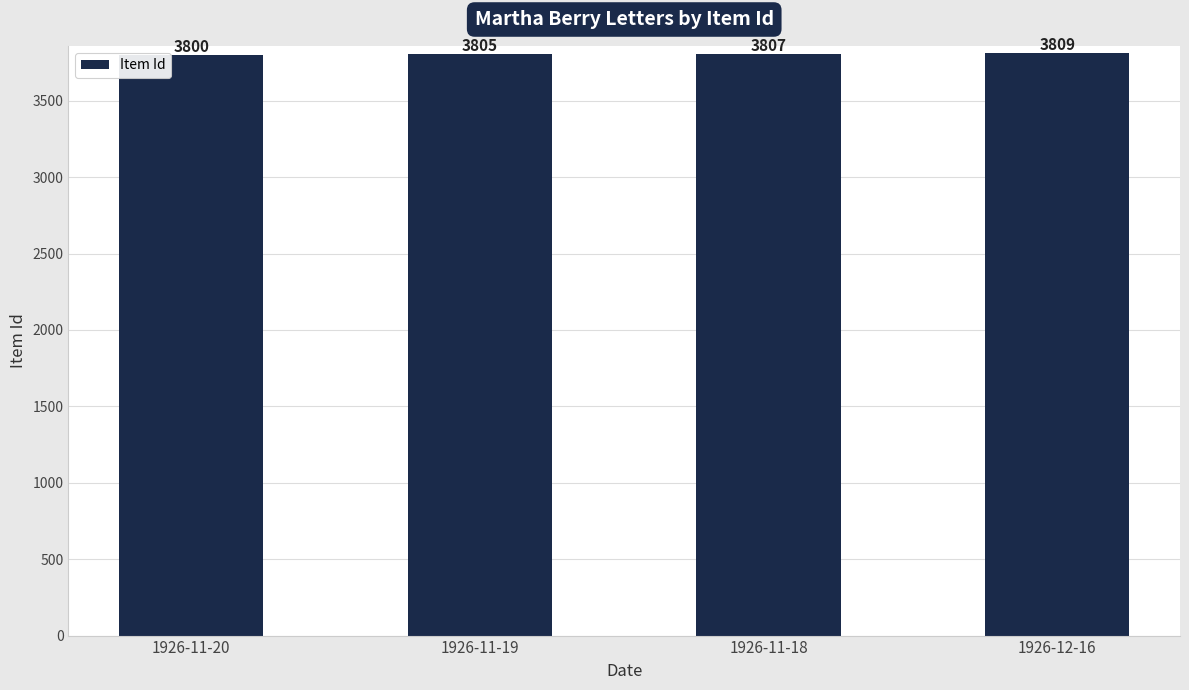

Where is the data nearest to the value 3804?

1926-11-19